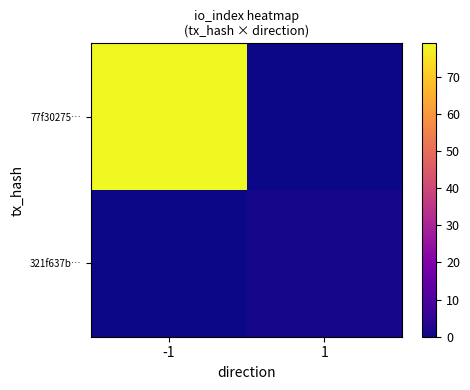

Which series changed the most between -1 and 1?

77f30275…